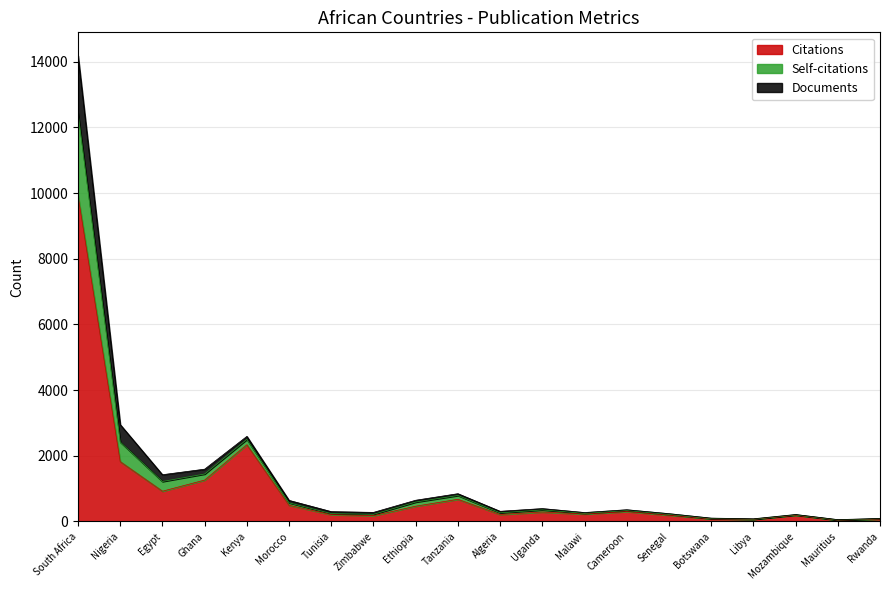

True or false: Citations and Self-citations cross at least once.

False